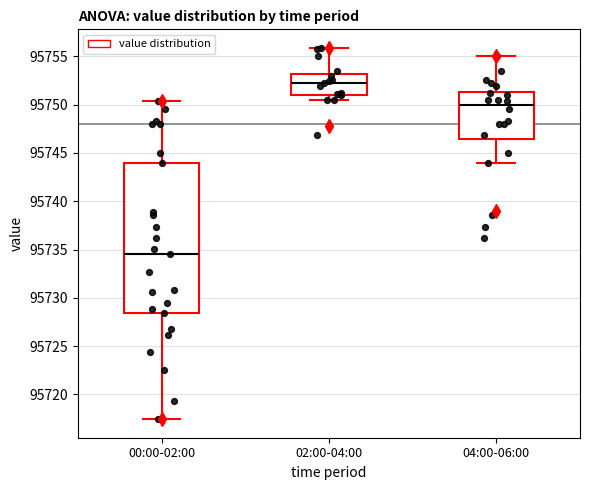

Which box's median line is the highest?

02:00-04:00